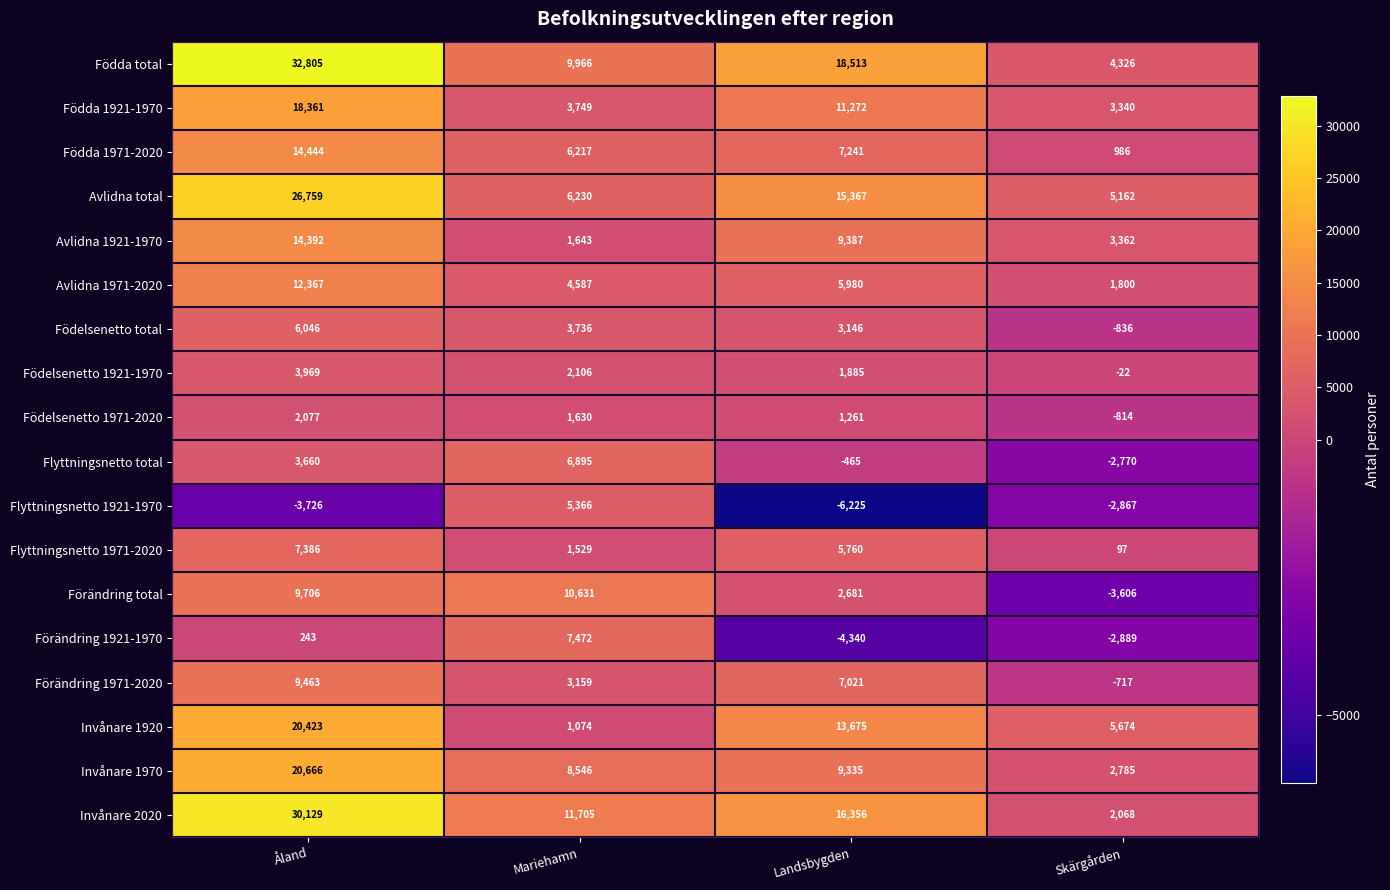

True or false: Invånare 2020 has a value of 4144 at Landsbygden.

False